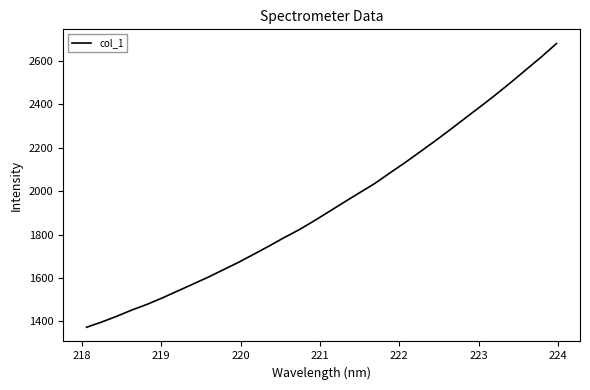

What is the difference between the maximum and minimum values?

1307.1